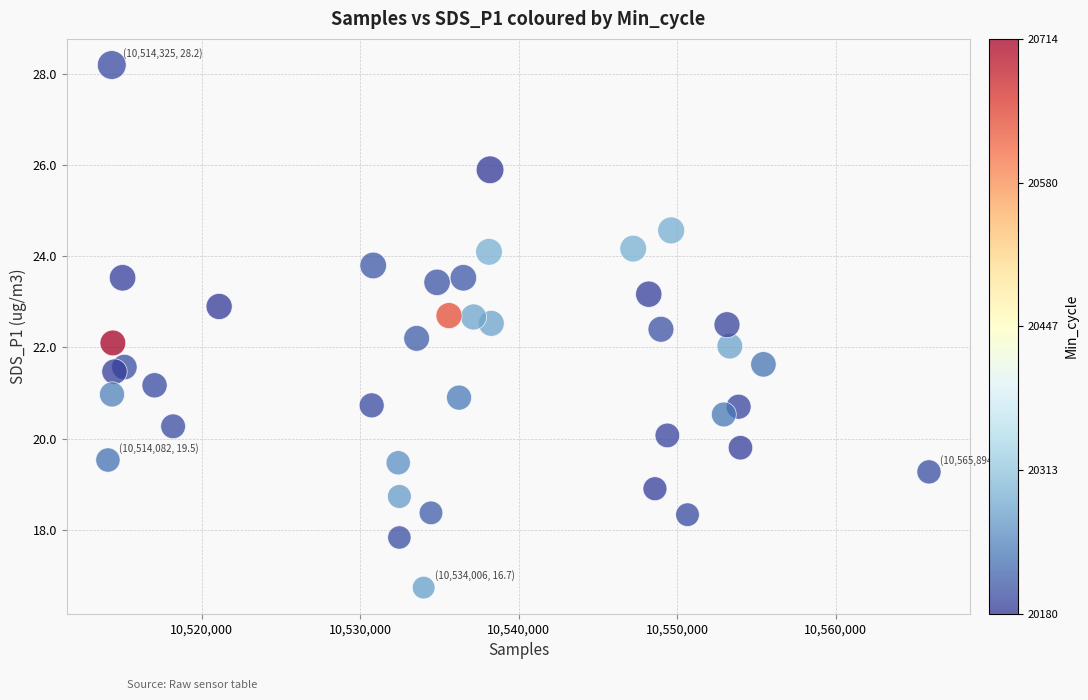

What is the range of X values (max minus min)?

51812.0